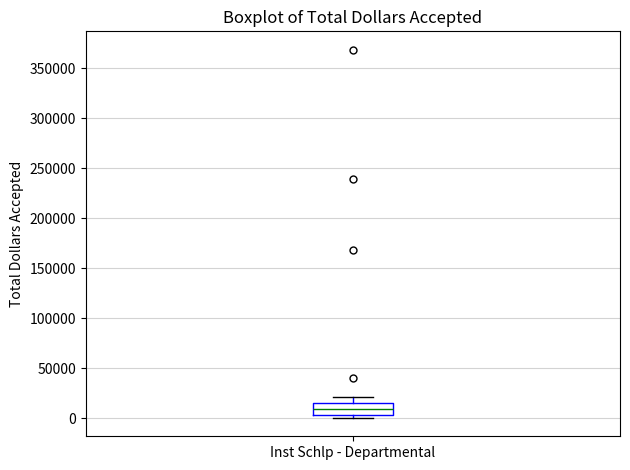

Transcribe this box plot: give where the median line is, the range the box spans, and where the two whiskers end, as read against the y-axis. The values are not printed on the chart, so give them approximately, as read against the axis.

median 10000, box 5000 to 15000, whiskers 0 to 20000